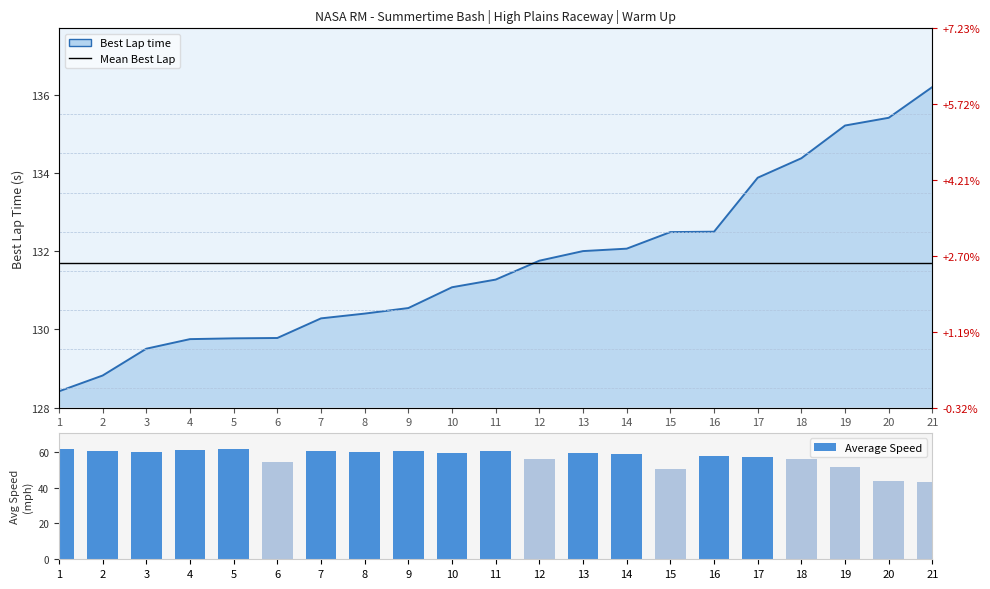

What is the approximate value of Average Speed at 11?

60.3